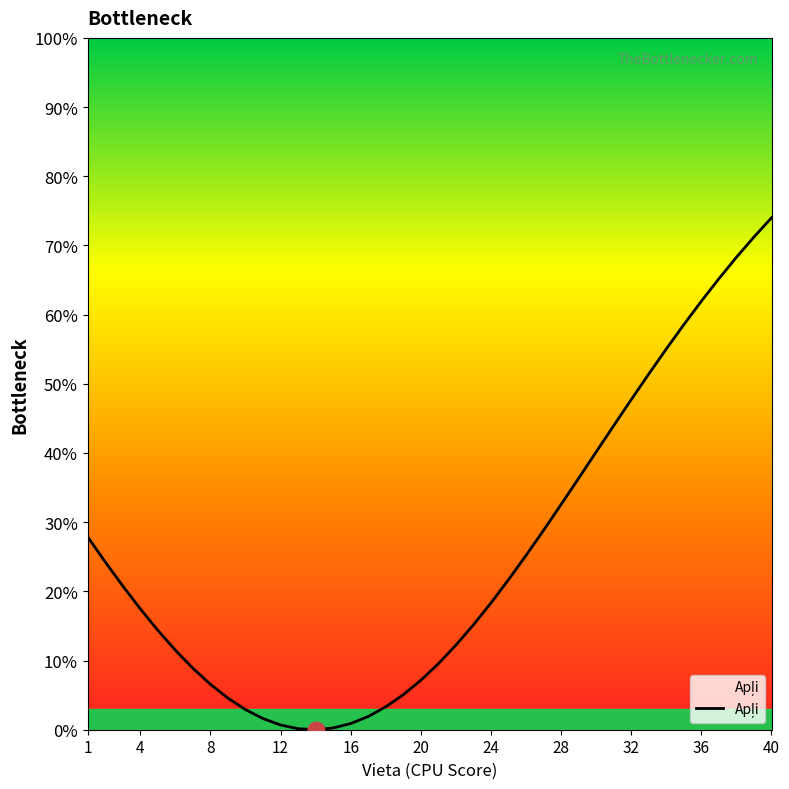

Is this an area chart (filled region under the line)?

No